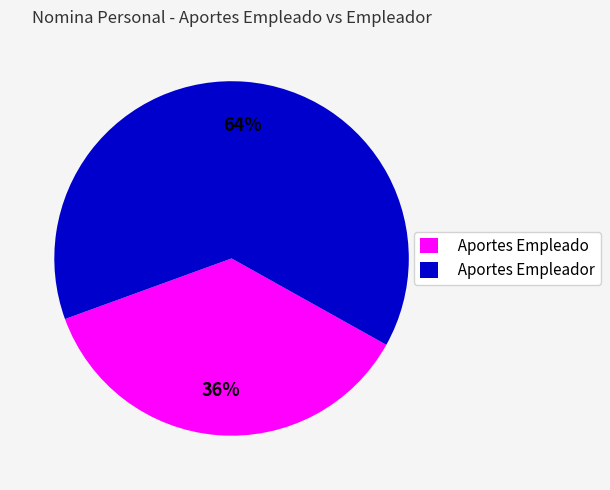

What percentage is the Aportes Empleado slice, to the nearest percent?

36%